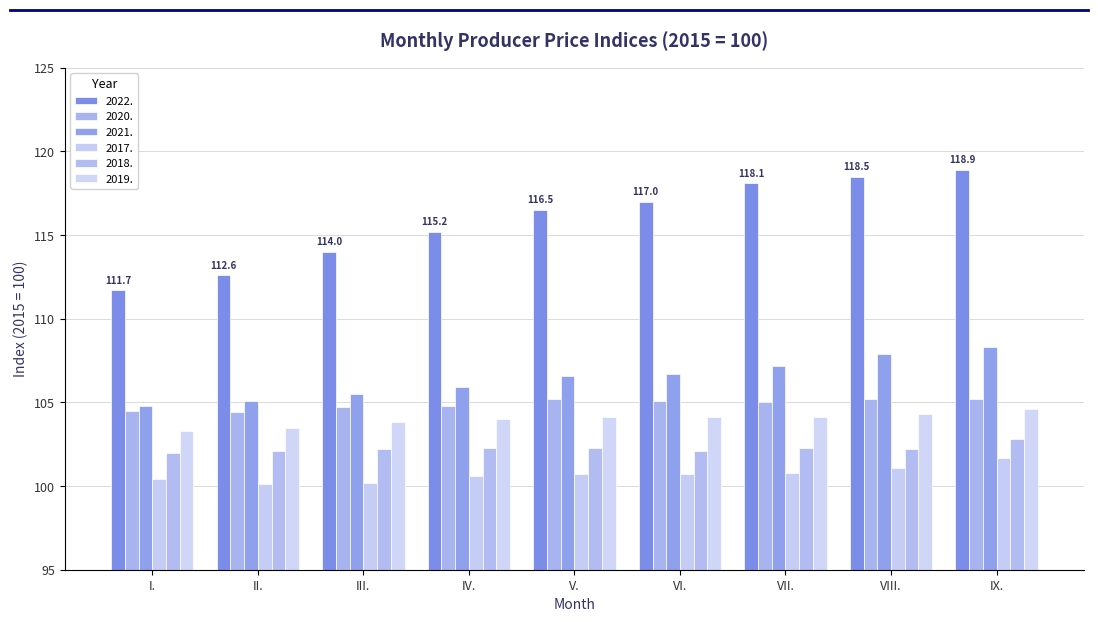

At how many categories does at least one series exceed 101?

9